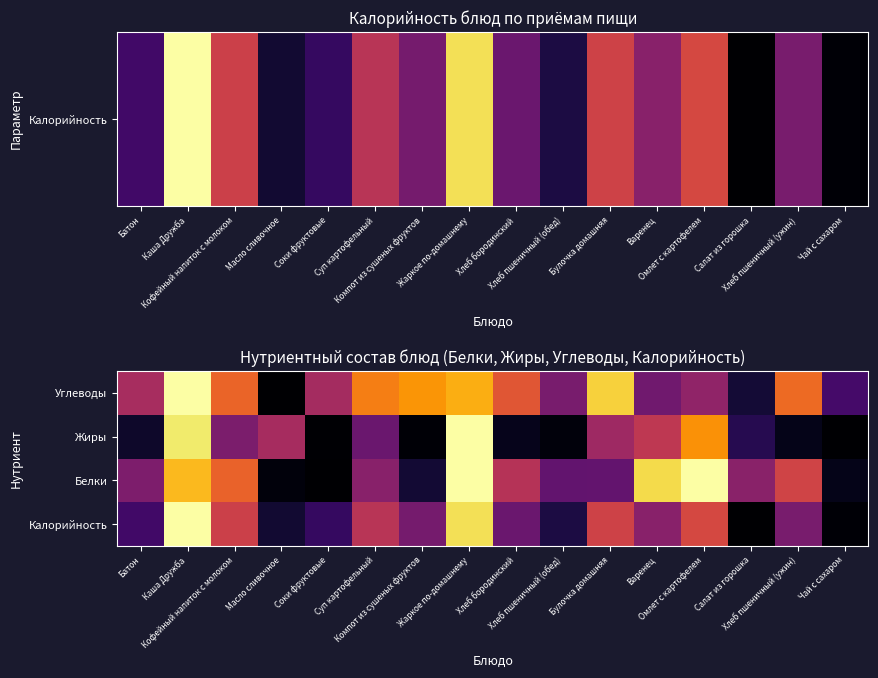

At how many categories does at least one series exceed 0?

16